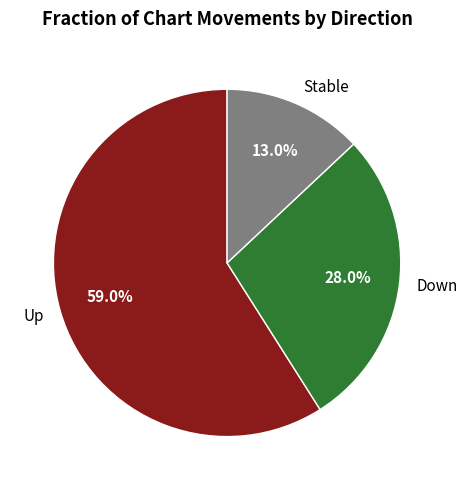

What is the majority slice?

Up